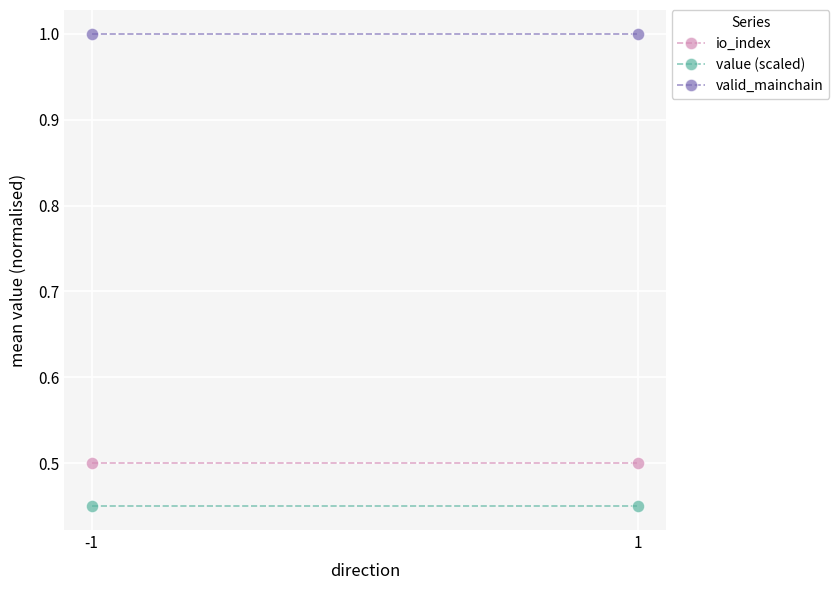

What is the difference between the highest and lowest values at 1?

0.6